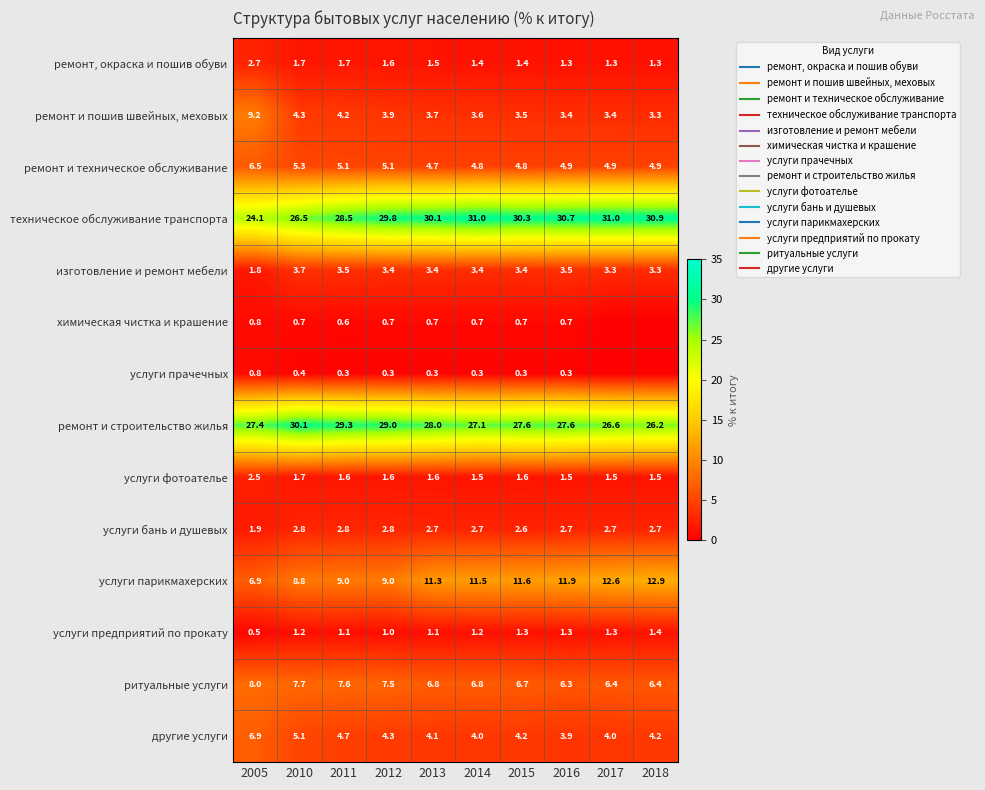

Rank the categories by услуги парикмахерских value from lowest to highest.

2005, 2010, 2011, 2012, 2013, 2014, 2015, 2016, 2017, 2018